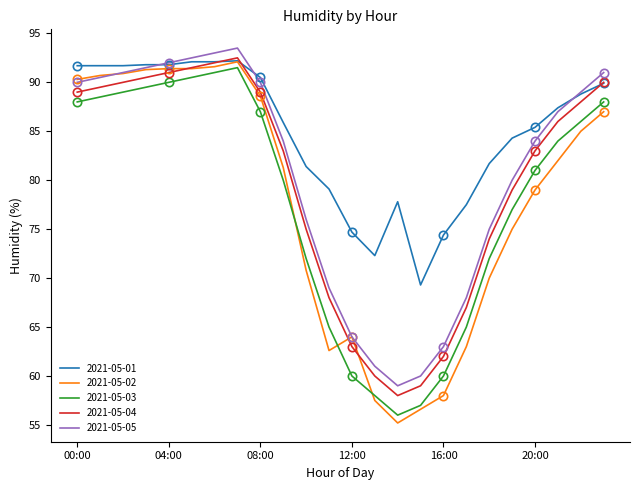

What is the total value across all series at 19:00?

395.3